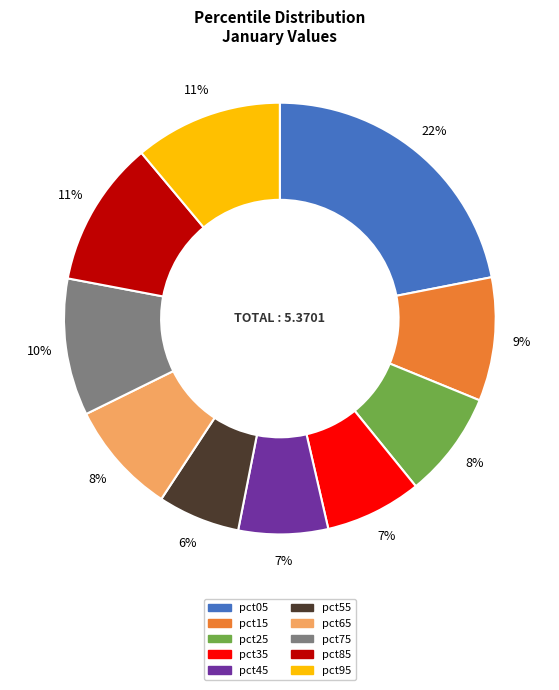

Count the number of slices in the pie.

10